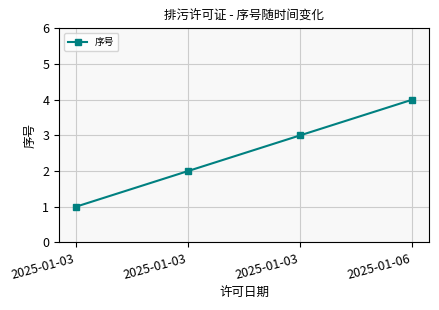

What is the value of the 3rd point from the left?

1